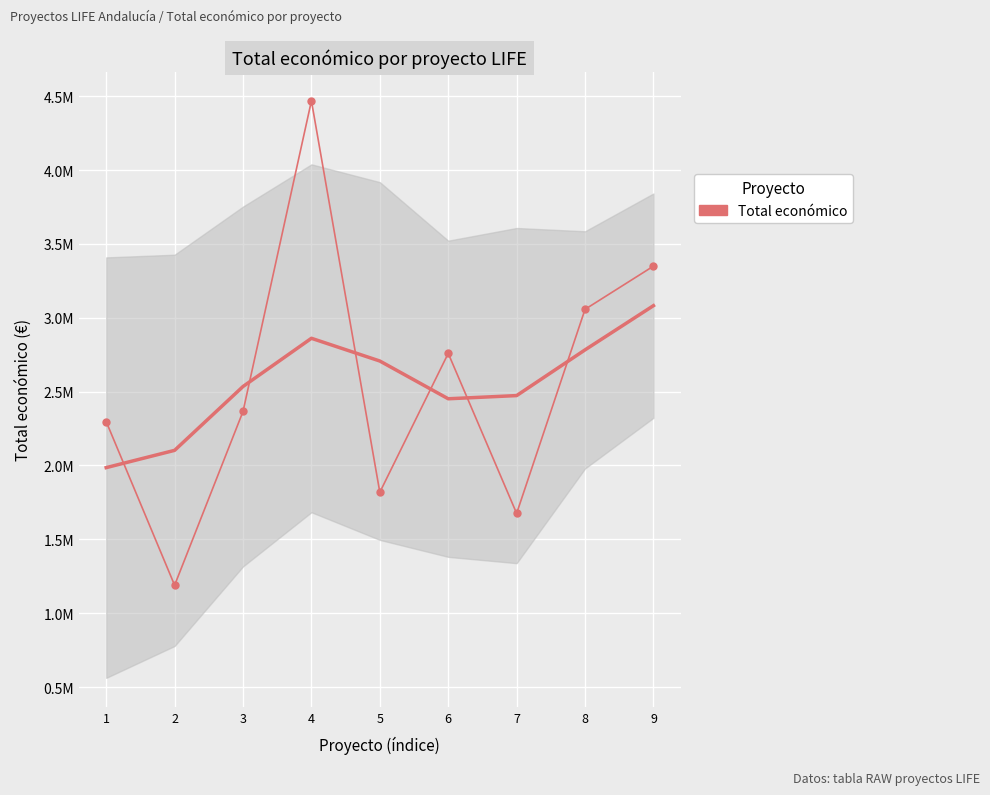

At which label is the value closest to 2828790?

6